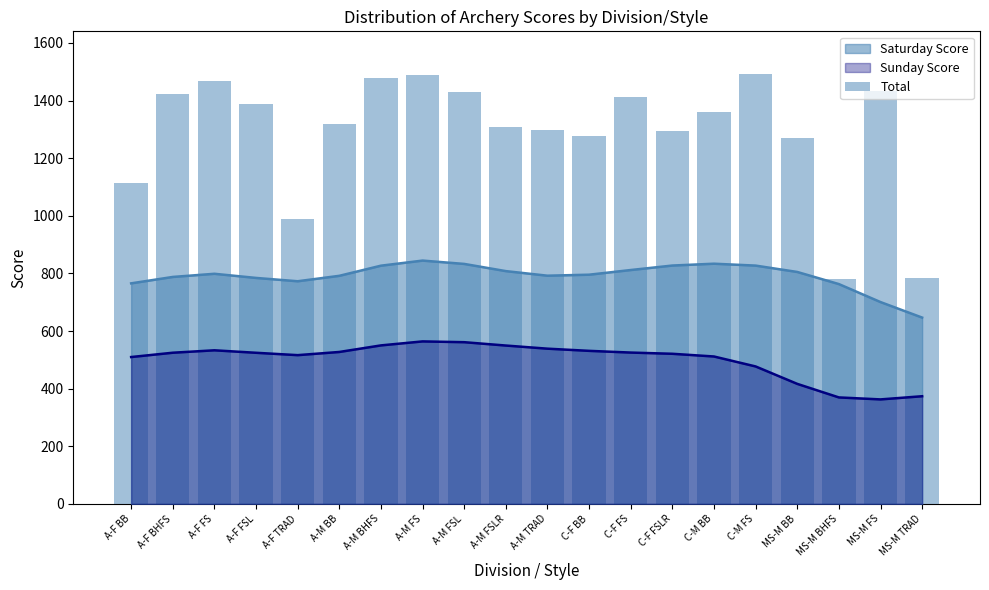

Reading left to right, what are all the values shown in this chart?

1113	1421	1468	1389	990	1319	1478	1489	1430	1308	1297	1276	1411	1293	1361	1491	1270	781	1433	783